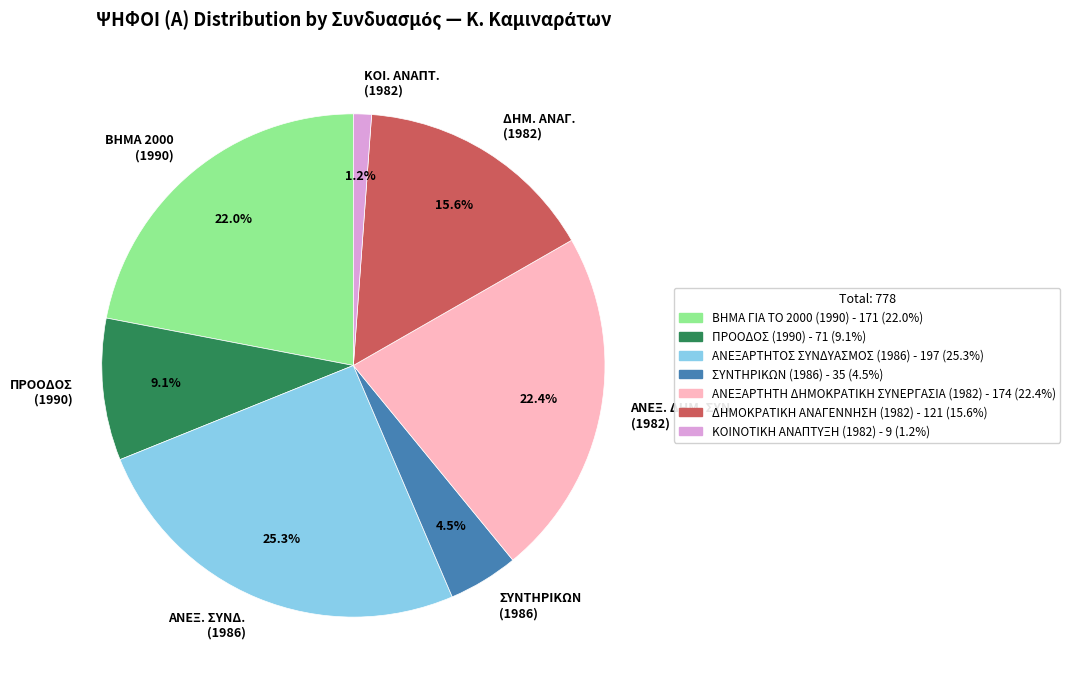

What is the largest slice in the pie chart?

ΑΝΕΞ. ΣΥΝΔ. (1986)